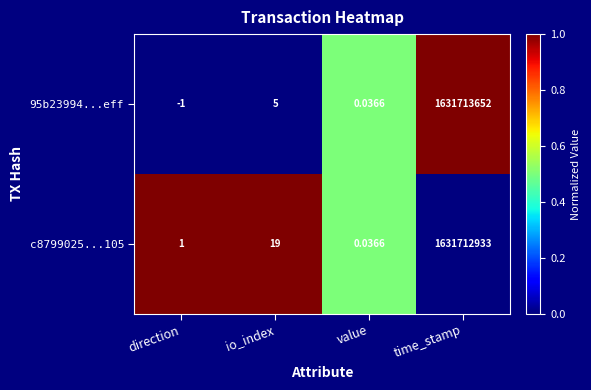

At which category is the sum across all series the highest?

time_stamp